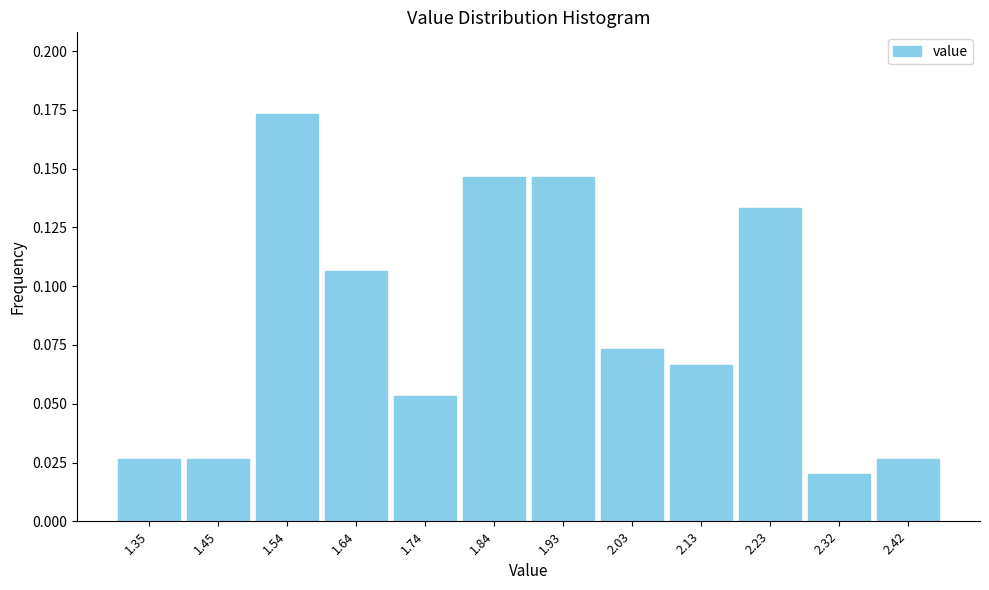

Reading left to right, list every bar in this chart as the range it spans on the x-axis followed by its height. Neither the bar edges nor the heights are printed on the chart, so give them approximately, as read against the axes.

1.30 to 1.40: 0.025
1.40 to 1.50: 0.025
1.50 to 1.59: 0.175
1.59 to 1.69: 0.105
1.69 to 1.79: 0.055
1.79 to 1.89: 0.145
1.89 to 1.98: 0.145
1.98 to 2.08: 0.075
2.08 to 2.18: 0.065
2.18 to 2.28: 0.135
2.28 to 2.37: 0.020
2.37 to 2.47: 0.025